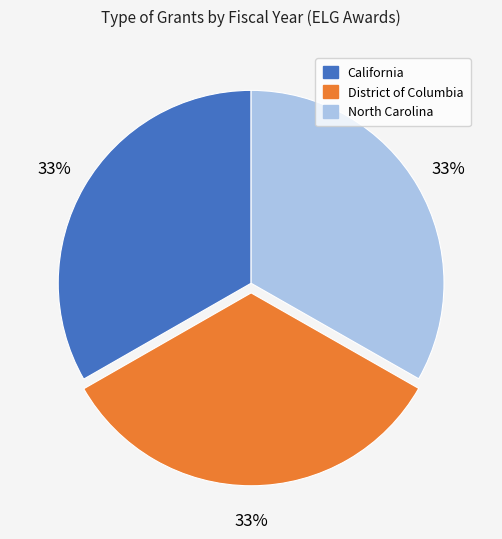

To the nearest percent, what is the average slice percentage?

33%